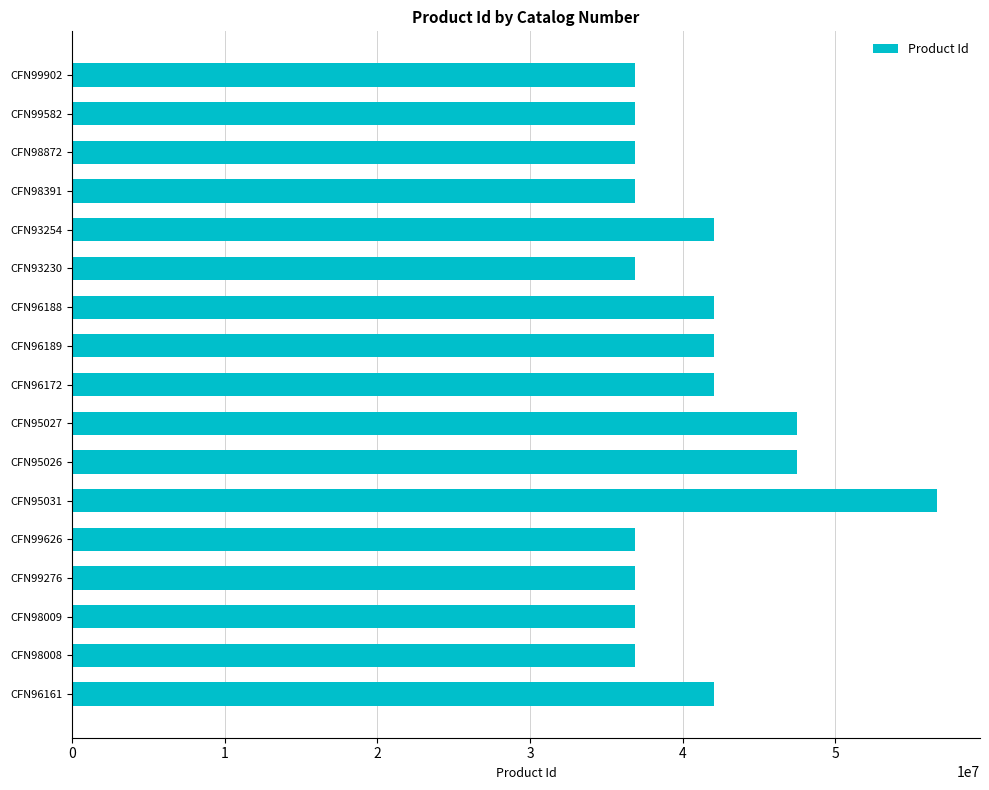

Is it true that the value at CFN96189 is 70378730?

False